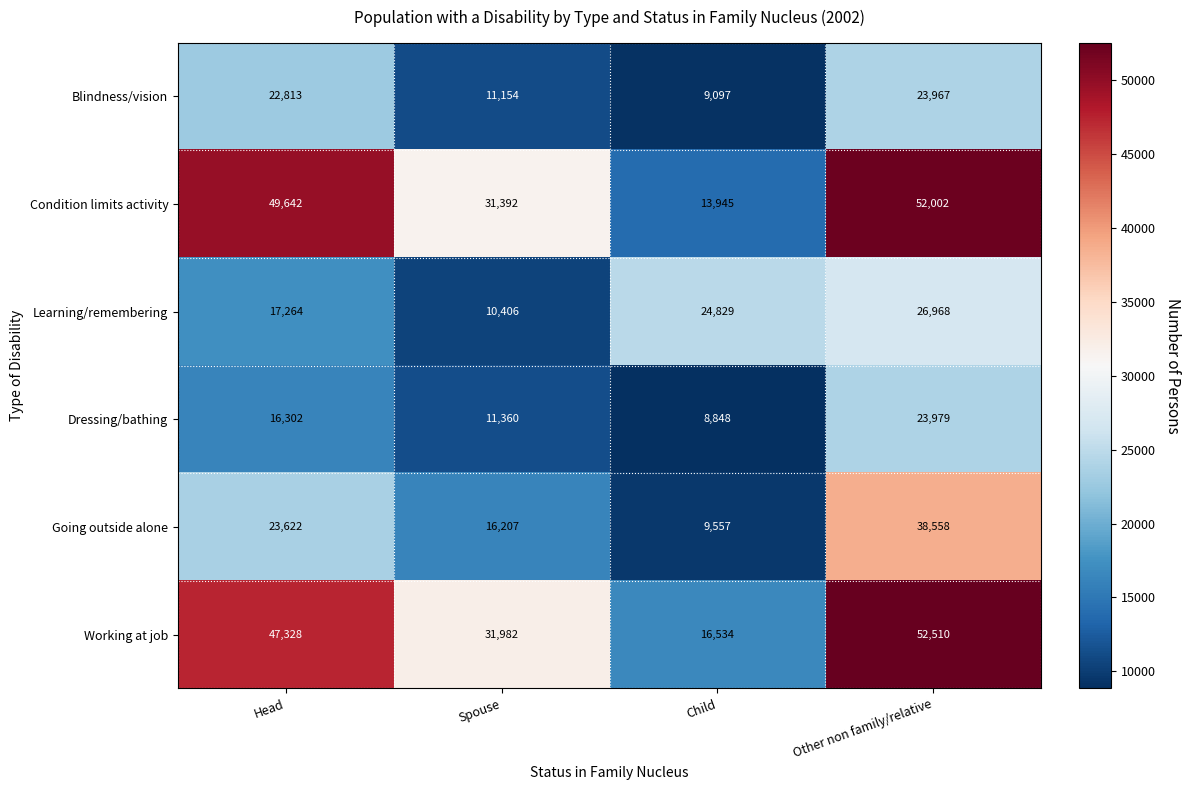

The value of Working at job at Head is 47328. True or false?

True